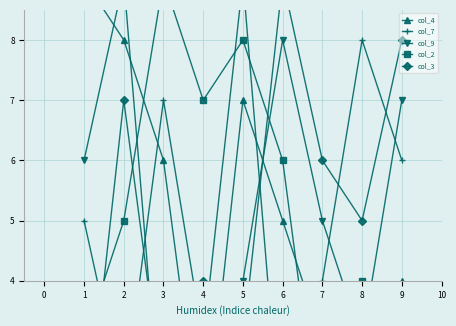

What are all the series names shown in the legend?

col_4, col_7, col_9, col_2, col_3